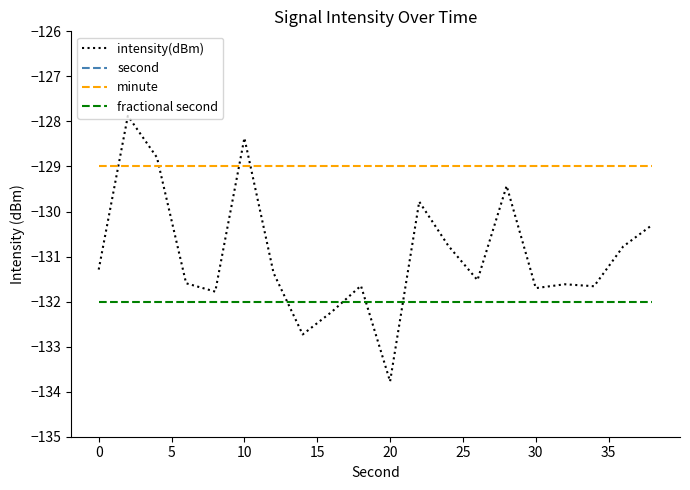

True or false: minute and intensity(dBm) intersect in this chart.

True